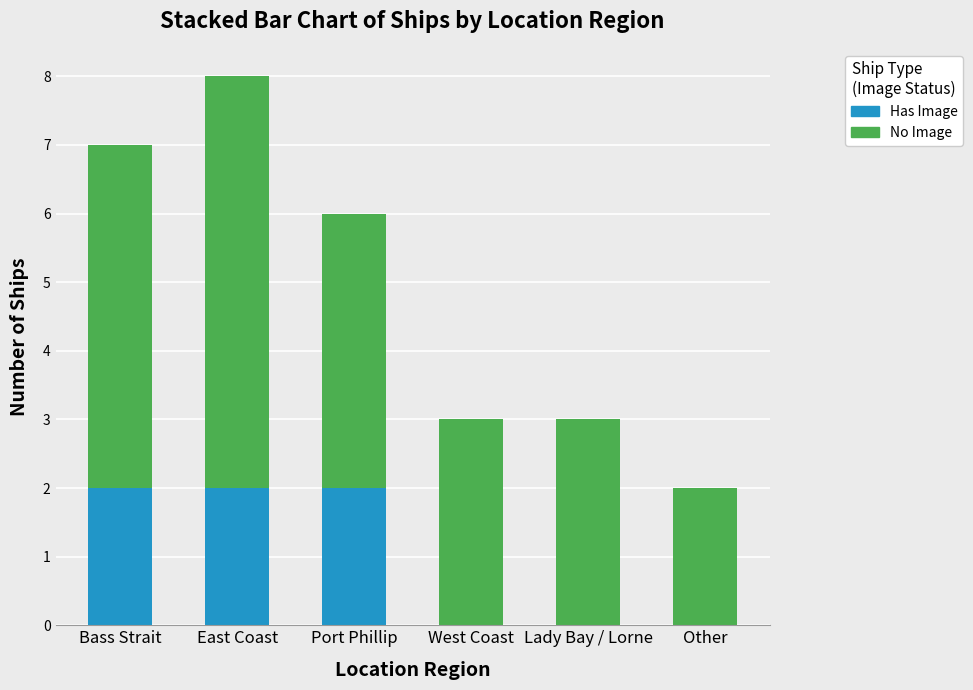

True or false: Has Image has a value of 2 at Port Phillip.

True